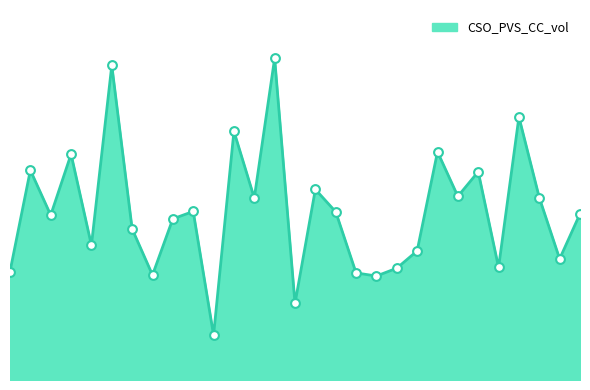

Does the chart have visible grid lines?

No